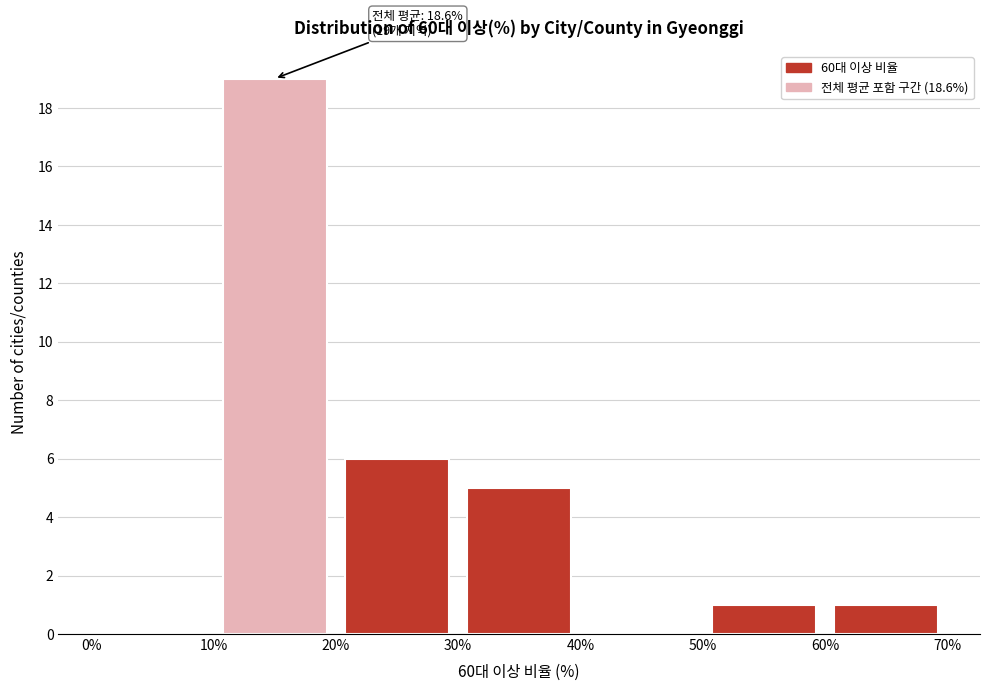

Which range on the x-axis has the tallest bar?

10% to 20%